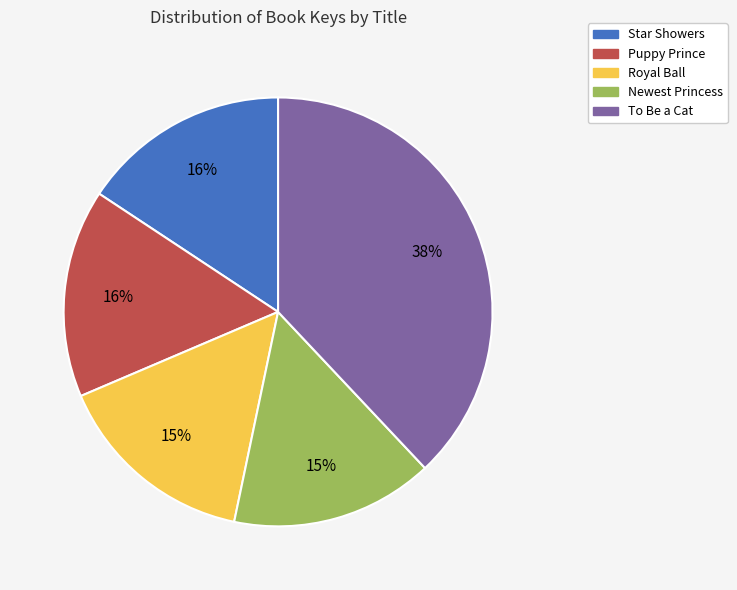

Between To Be a Cat and Star Showers, which is larger?

To Be a Cat